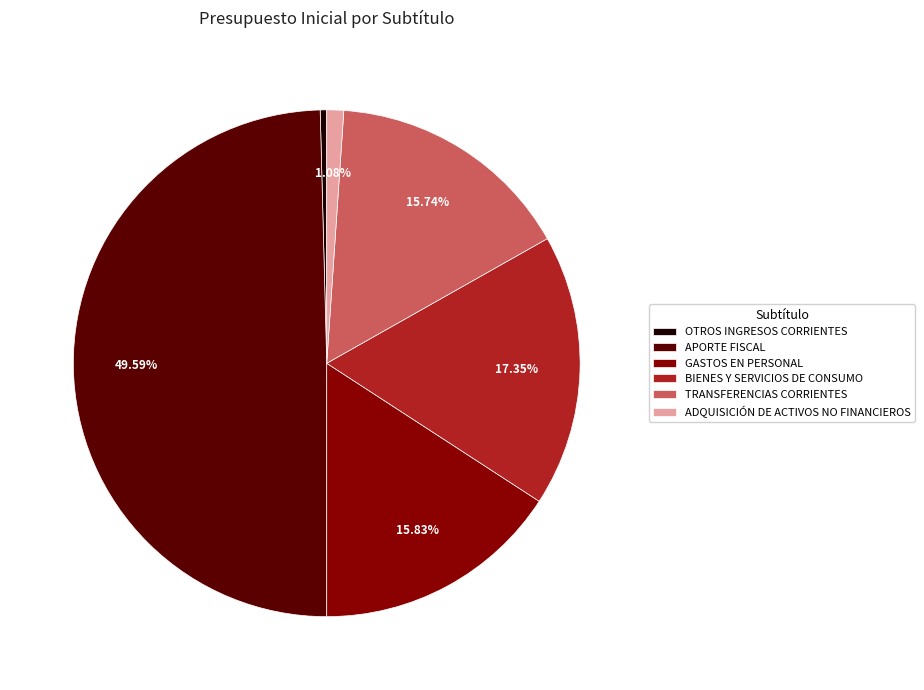

Is the sum of GASTOS EN PERSONAL and BIENES Y SERVICIOS DE CONSUMO greater than half?

No